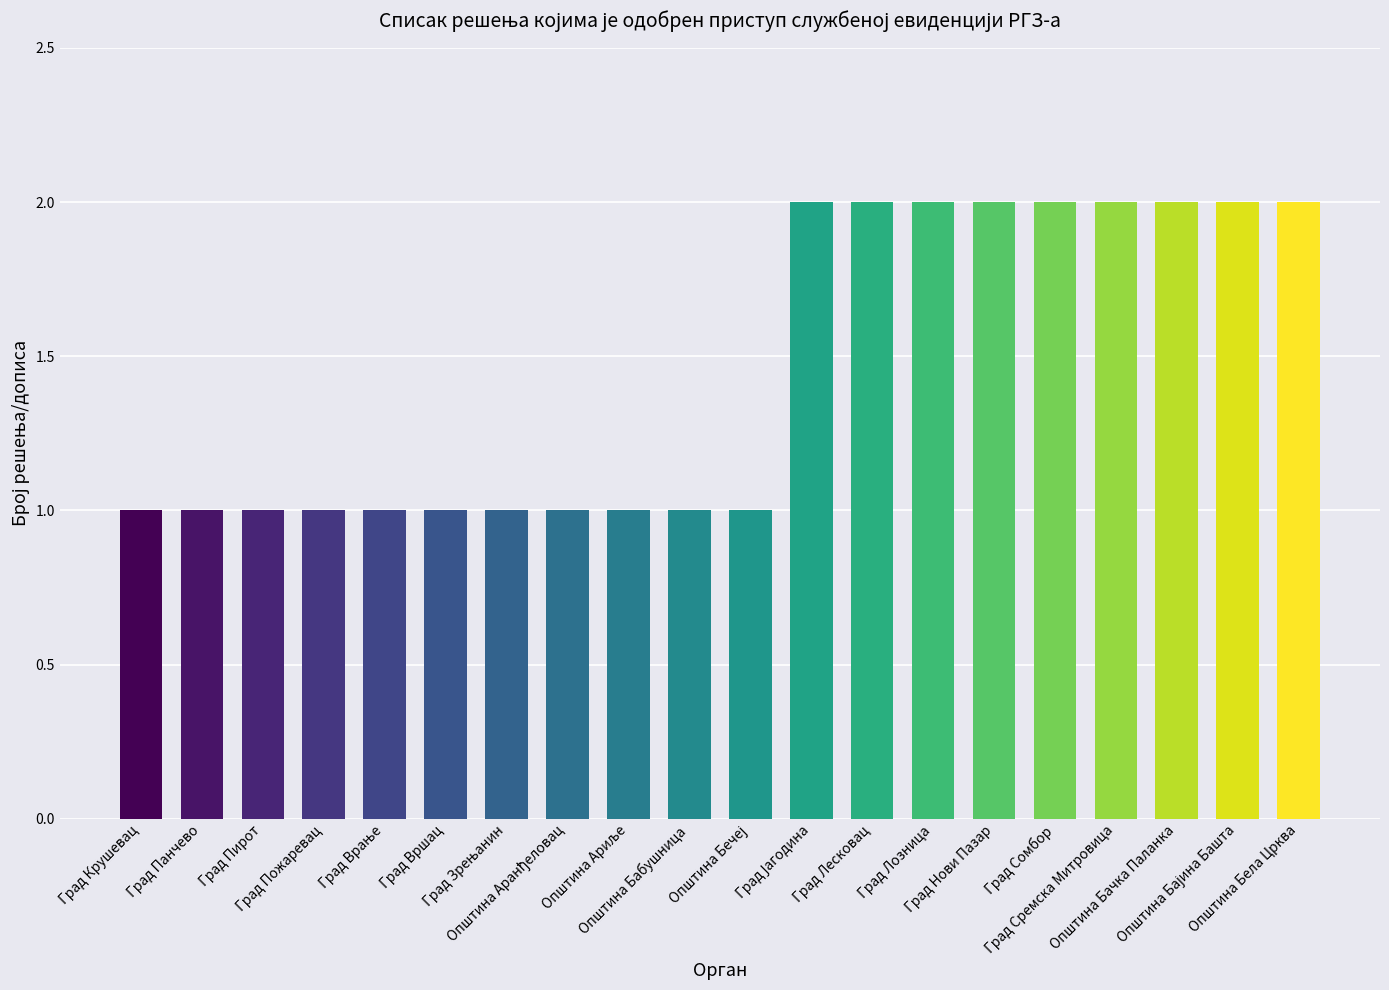

What is the sum of all values?

29